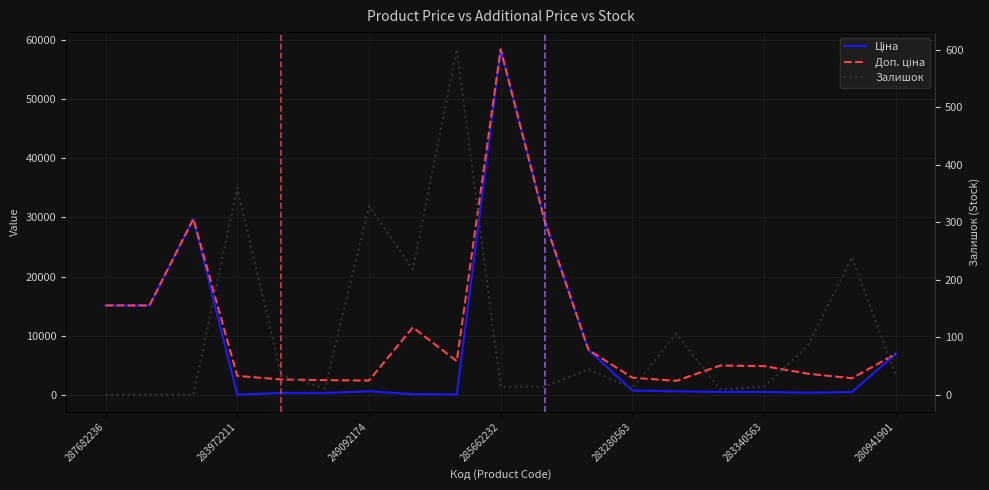

Reading left to right, what are all the values shown in this chart?

Ціна: 15120.0	15120.0	29747.2	32.0	324.8	310.3	603.7	114.1	57.0	58426.5	29491.5	7596.5	724.5	591.6	495.0	485.4	357.4	467.3	6925.7
Доп. ціна: 15120.0	15120.0	29747.2	3205.0	2598.3	2482.4	2414.8	11410.0	5705.0	58426.5	29491.5	7596.5	2897.8	2366.5	4950.4	4853.8	3573.9	2803.6	6925.7
Залишок: 0.0	0.0	0.0	360.0	34.0	11.0	328.0	218.0	601.0	14.0	14.0	44.0	11.0	106.0	9.0	14.0	85.0	239.0	34.0